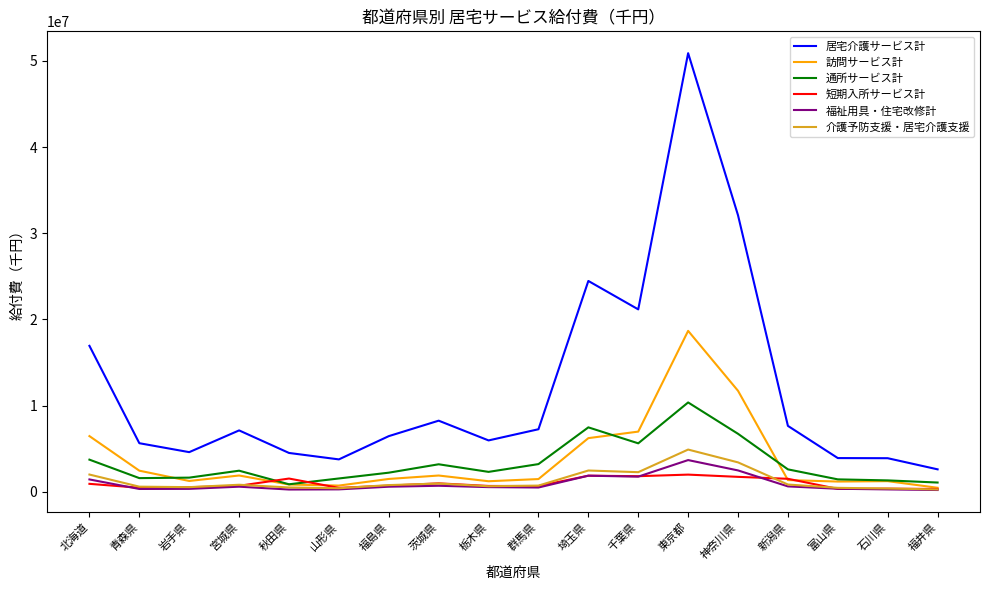

Which series has the largest total across all categories?

居宅介護サービス計